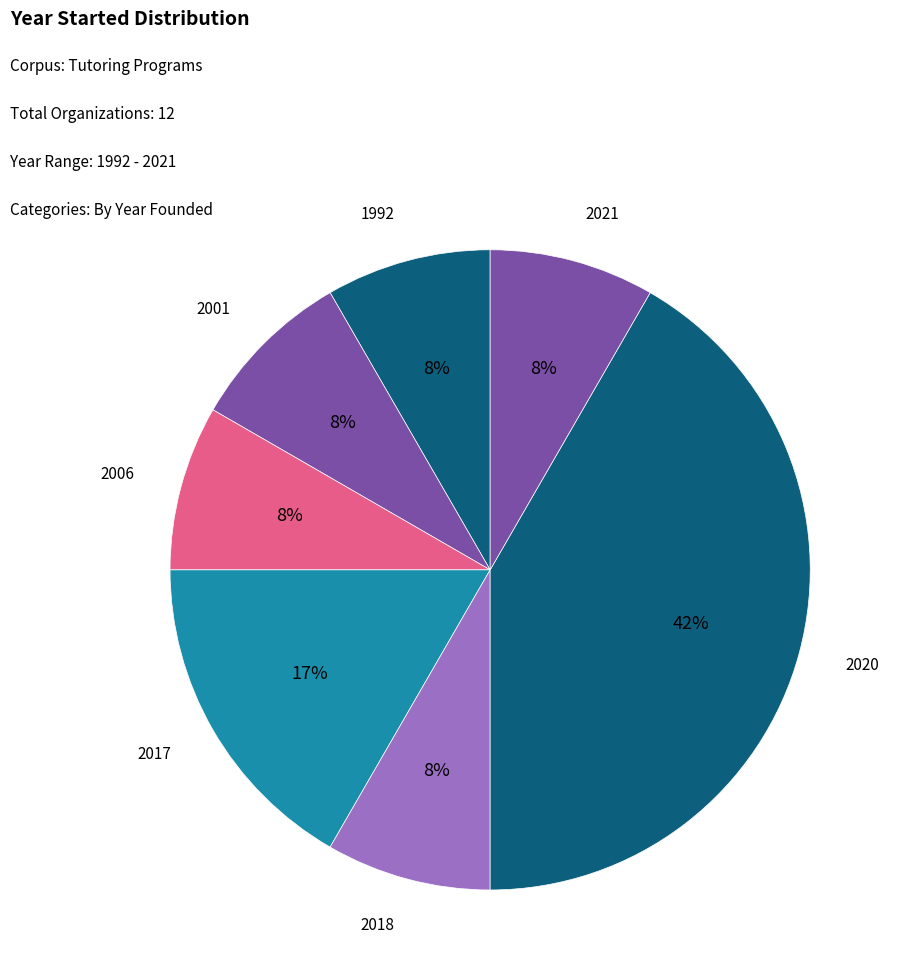

Count the number of slices in the pie.

7